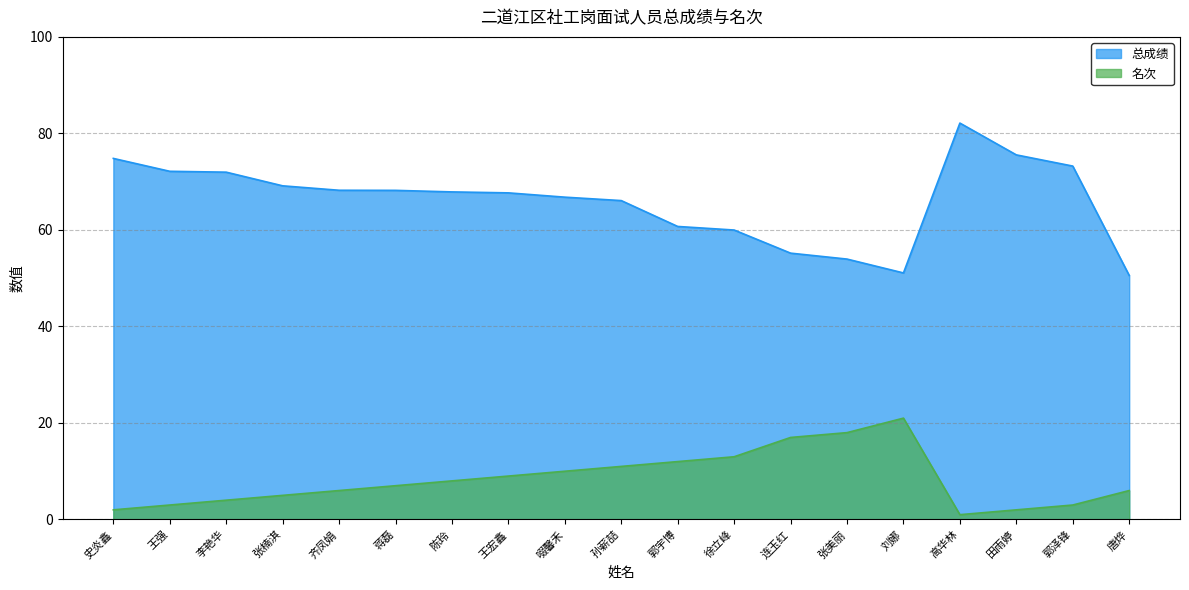

What is the sum of the 总成绩 values at 郭宇博 and 王宏鑫?

128.4